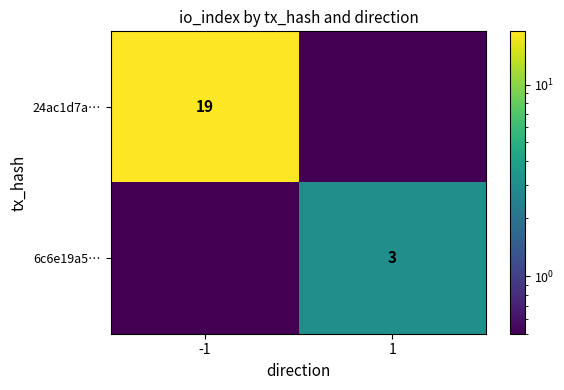

Is it true that 24ac1d7a… equals 19.0 at -1?

True